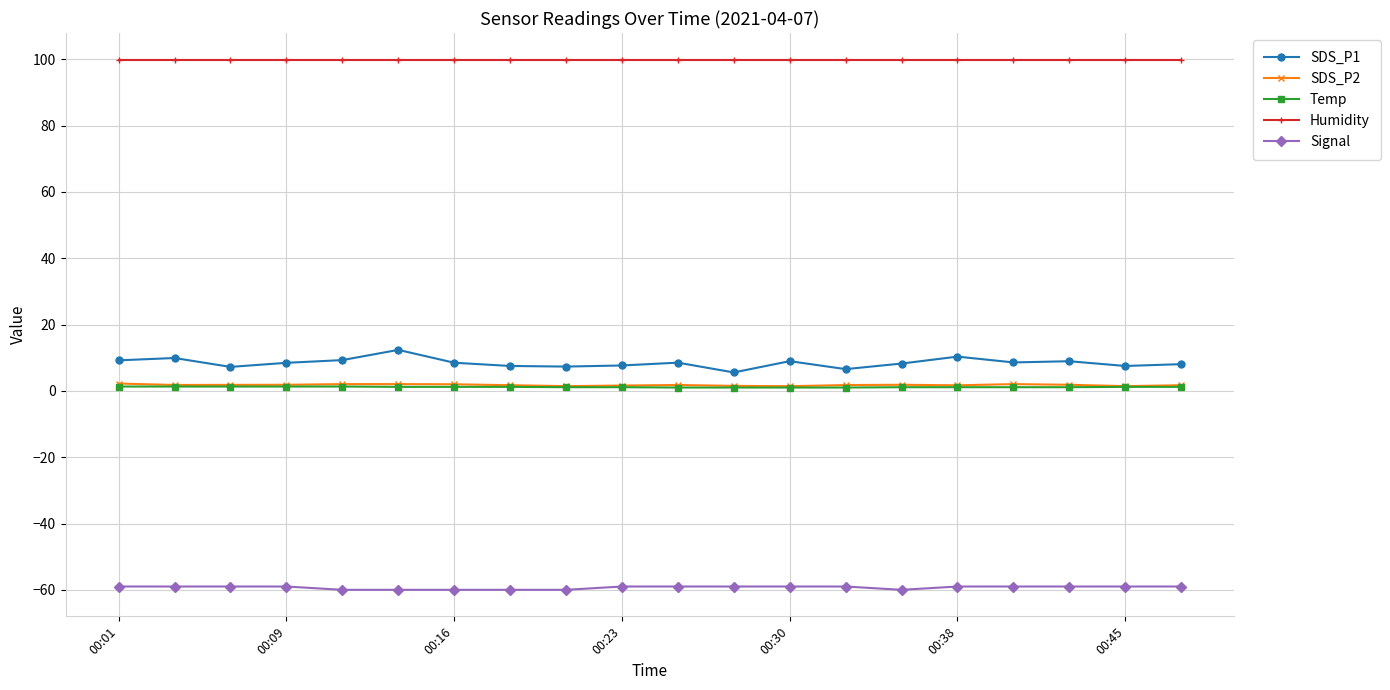

What is the average value of the Signal series?

-59.3